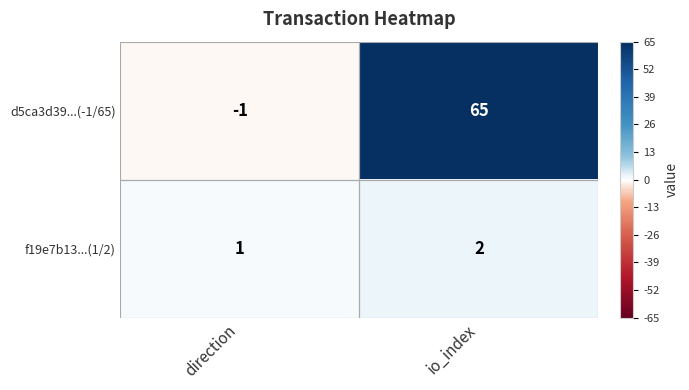

At which label does f19e7b13...(1/2) reach its minimum?

direction